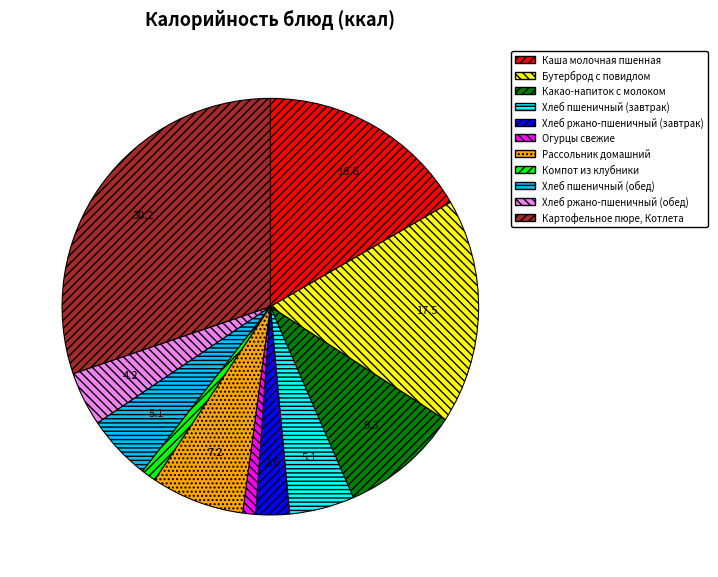

Is the sum of Хлеб пшеничный (обед) and Компот из клубники greater than half?

No